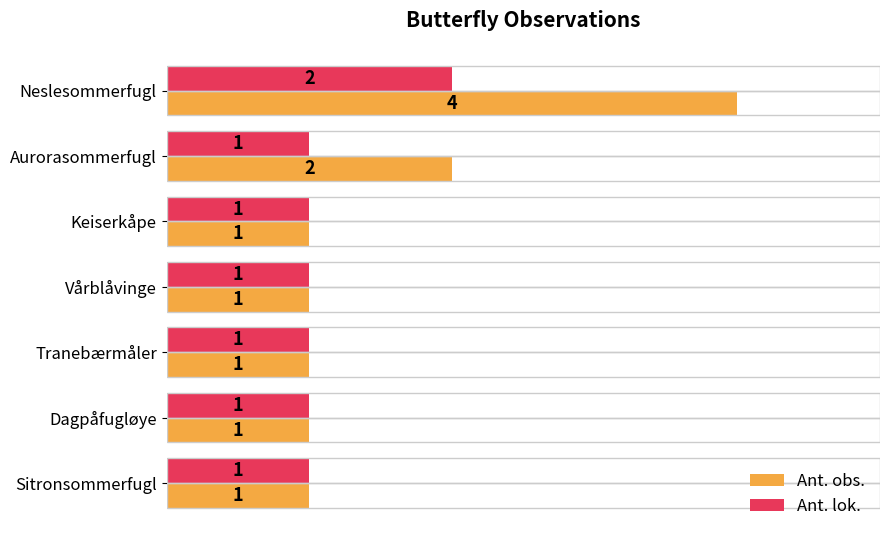

What is the sum of all Ant. lok. values?

8